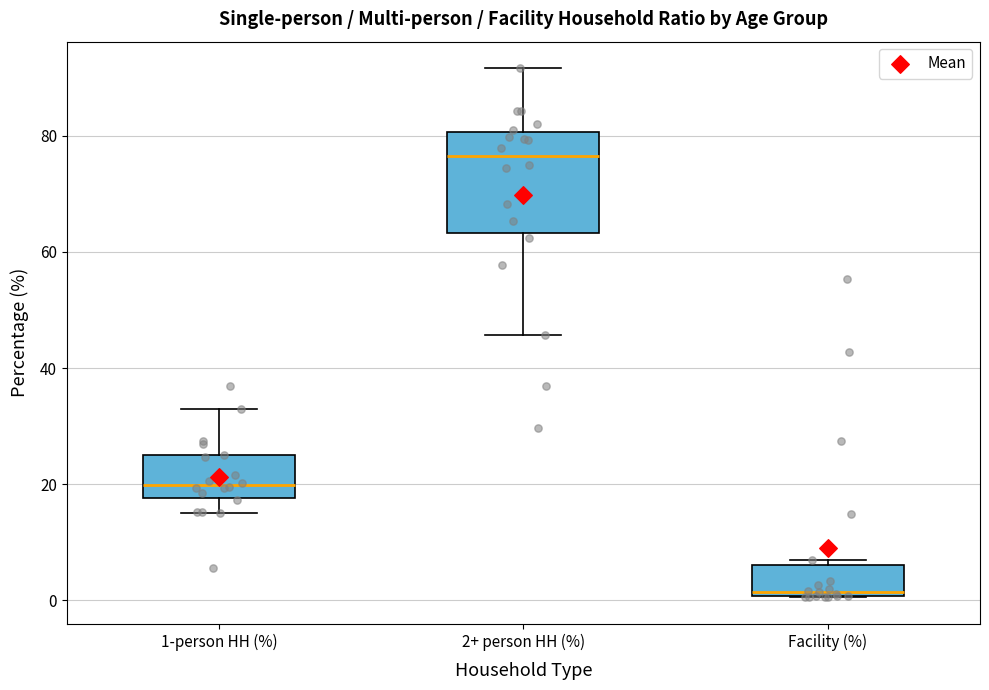

Reading left to right, read every box against the y-axis: the position of its median line, the range the box covers, and the ends of its whiskers. The values are not printed on the chart, so give them approximately, as read against the axis.

1-person HH (%): median 20, box 18 to 24, whiskers 16 to 32
2+ person HH (%): median 76, box 64 to 80, whiskers 46 to 92
Facility (%): median 2, box 0 to 6, whiskers 0 to 8